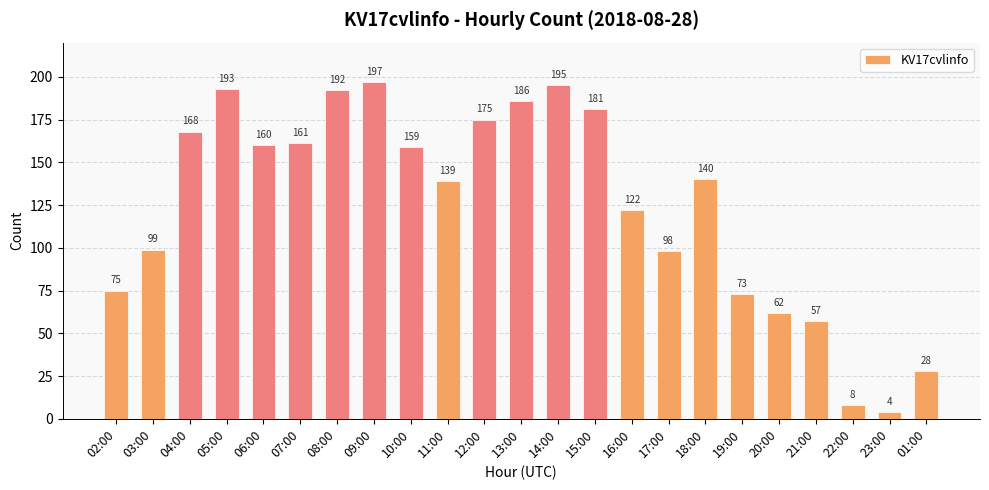

How many distinct data groups are displayed?

1